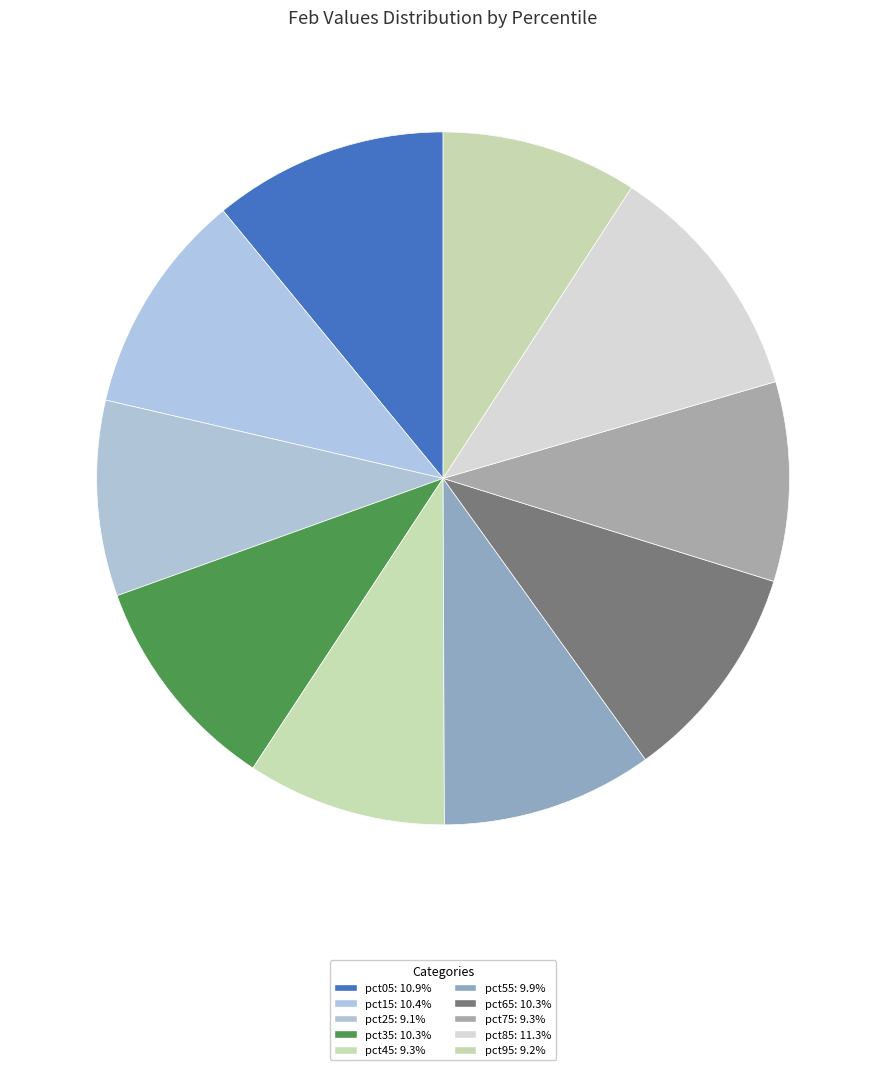

Rank the categories by value from highest to lowest.

pct85, pct05, pct15, pct65, pct35, pct55, pct75, pct45, pct95, pct25